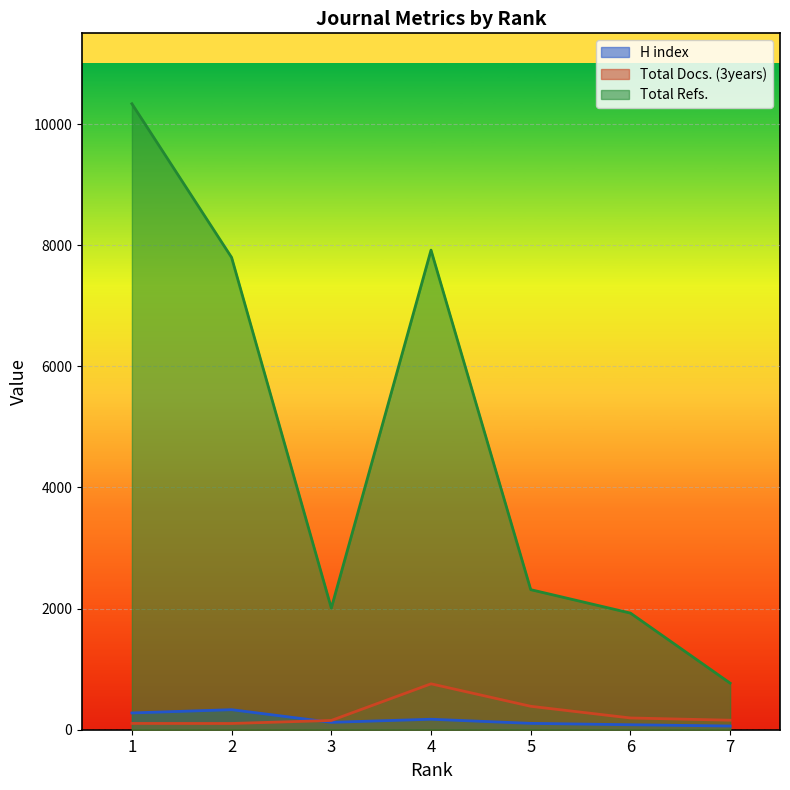

What is the value of the Total Refs. point at the 1st from the left?

10337